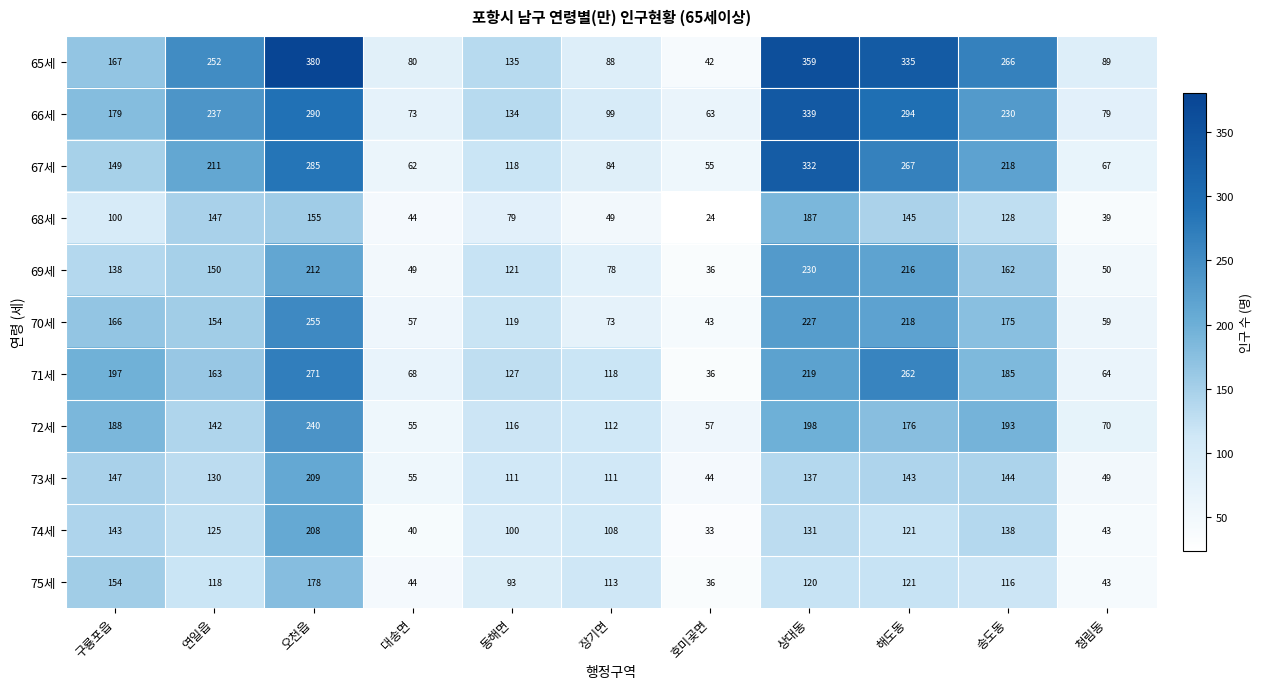

What is the sum of the 65세 values at 대송면 and 청림동?

169